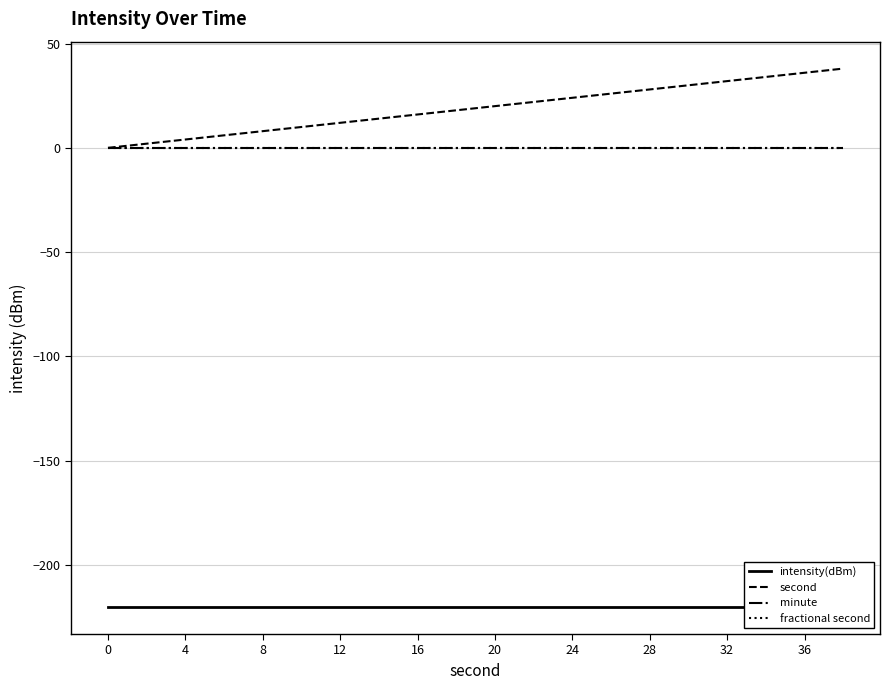

How many lines are shown in the chart?

4